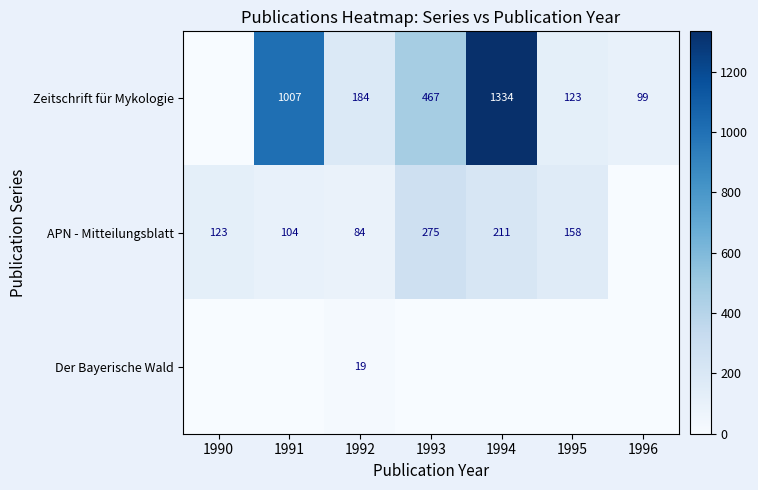

What is the total value across all series at 1994?

1545